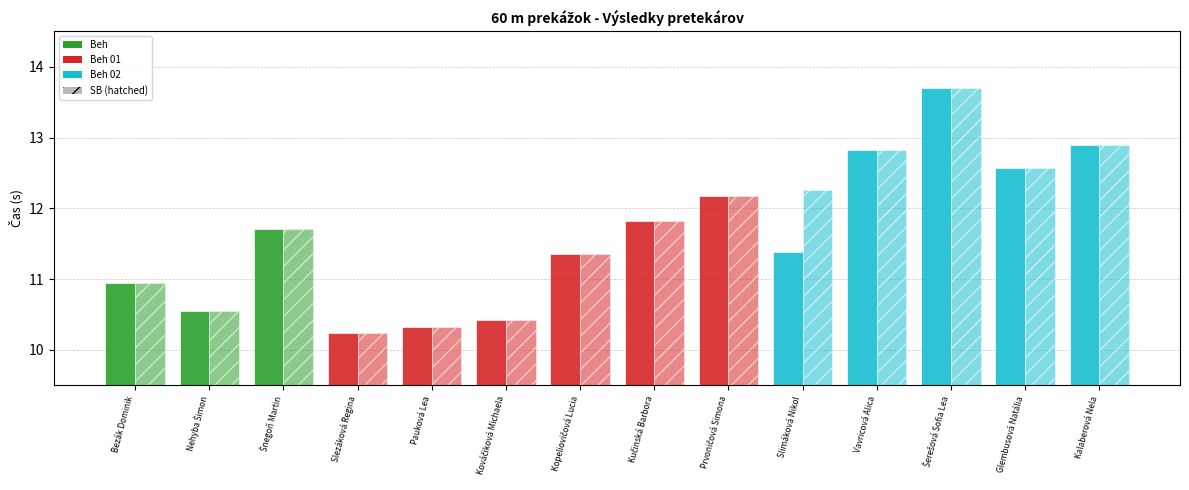

How many bars are there in total?

28